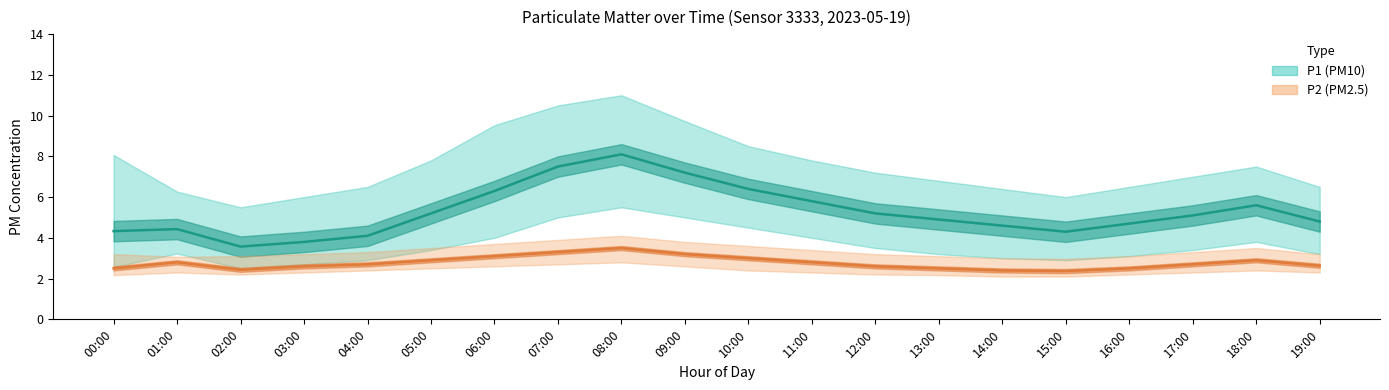

Reading left to right, extract all data points from this chart.

P1: 00:00=4.3	01:00=4.4	02:00=3.6	03:00=3.8	04:00=4.1	05:00=5.2	06:00=6.3	07:00=7.5	08:00=8.1	09:00=7.2	10:00=6.4	11:00=5.8	12:00=5.2	13:00=4.9	14:00=4.6	15:00=4.3	16:00=4.7	17:00=5.1	18:00=5.6	19:00=4.8
P2: 00:00=2.5	01:00=2.8	02:00=2.4	03:00=2.6	04:00=2.7	05:00=2.9	06:00=3.1	07:00=3.3	08:00=3.5	09:00=3.2	10:00=3.0	11:00=2.8	12:00=2.6	13:00=2.5	14:00=2.4	15:00=2.4	16:00=2.5	17:00=2.7	18:00=2.9	19:00=2.6